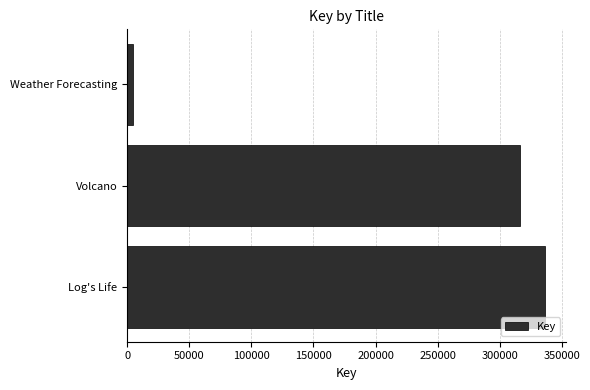

Reading bottom to top, what are all the values shown in this chart?

336389	316044	5092